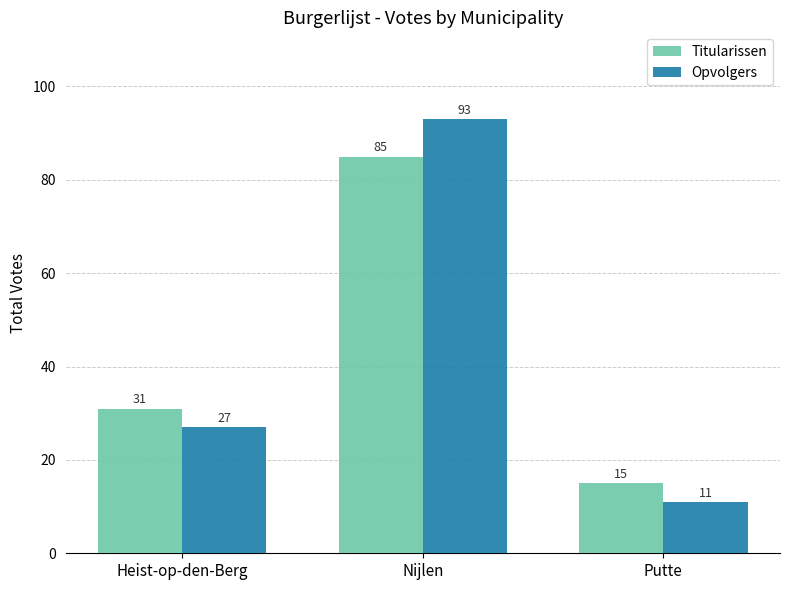

How many distinct data groups are displayed?

2